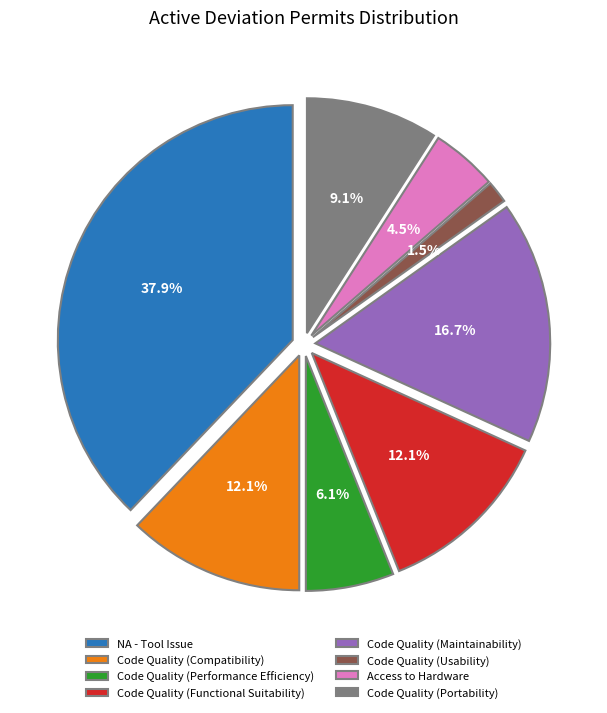

Does any single category account for the majority?

No